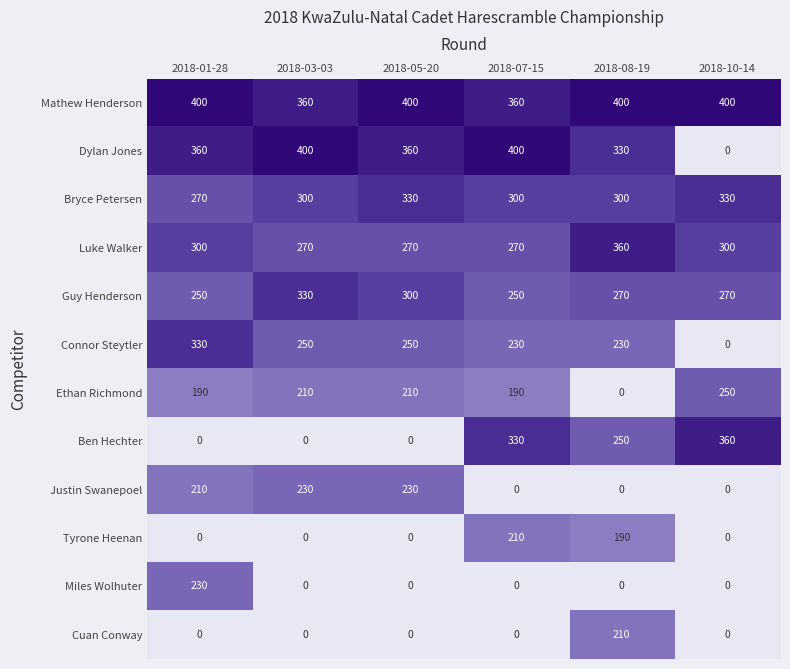

Where is Tyrone Heenan nearest to the value 105?

2018-08-19